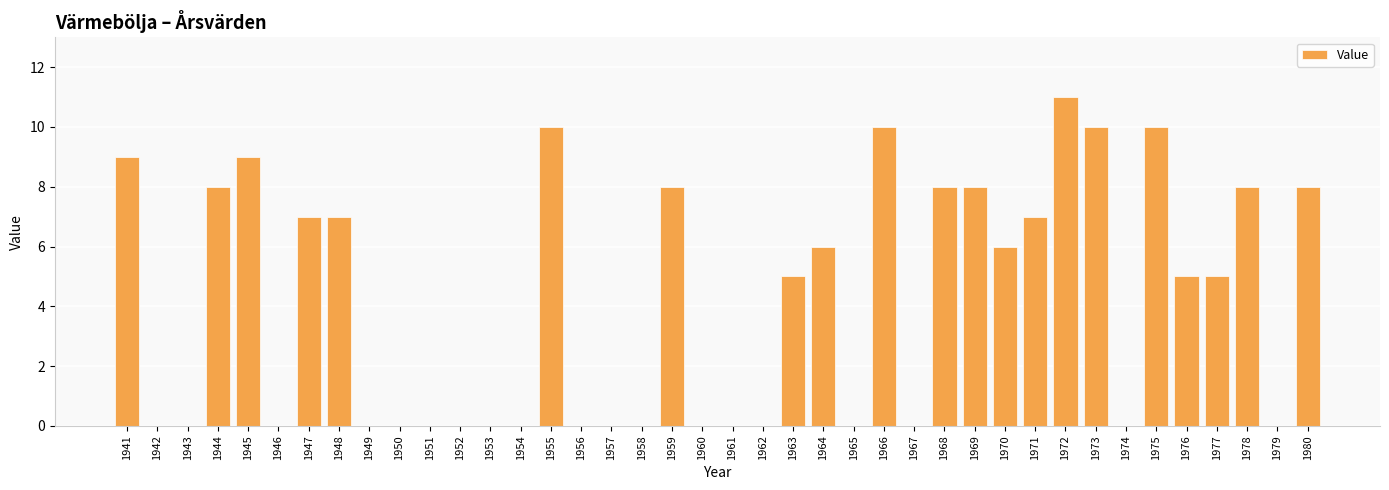

Between 1949 and 1945, which is larger?

1945